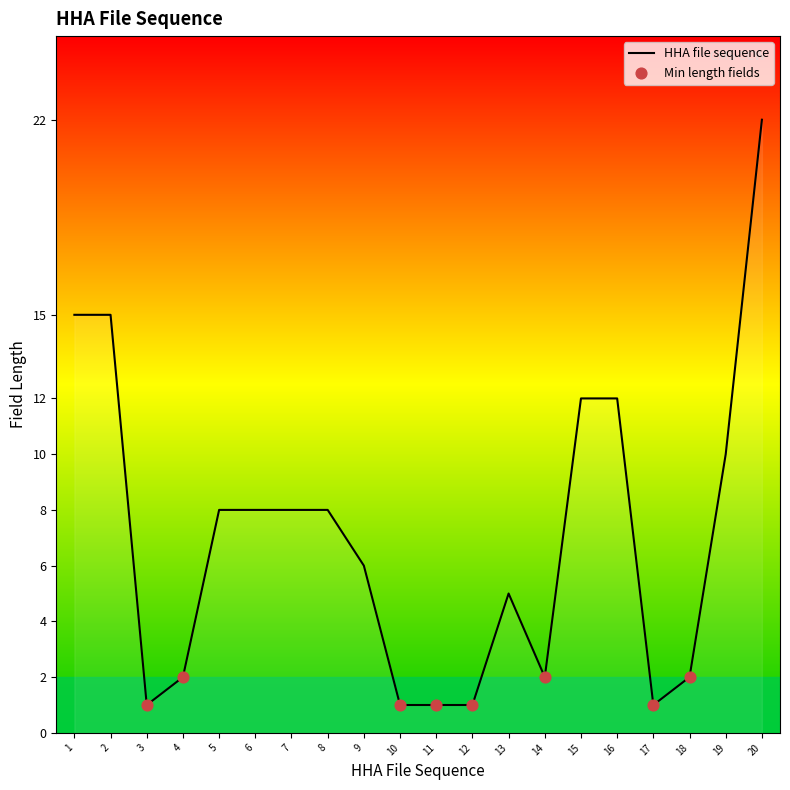

What is the ratio of the value at 12 to the value at 11?

1.0